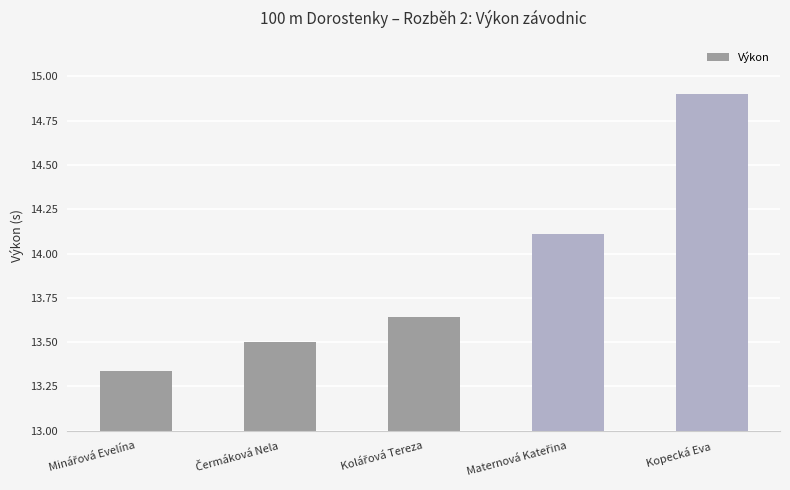

What is the sum of all values?

69.5